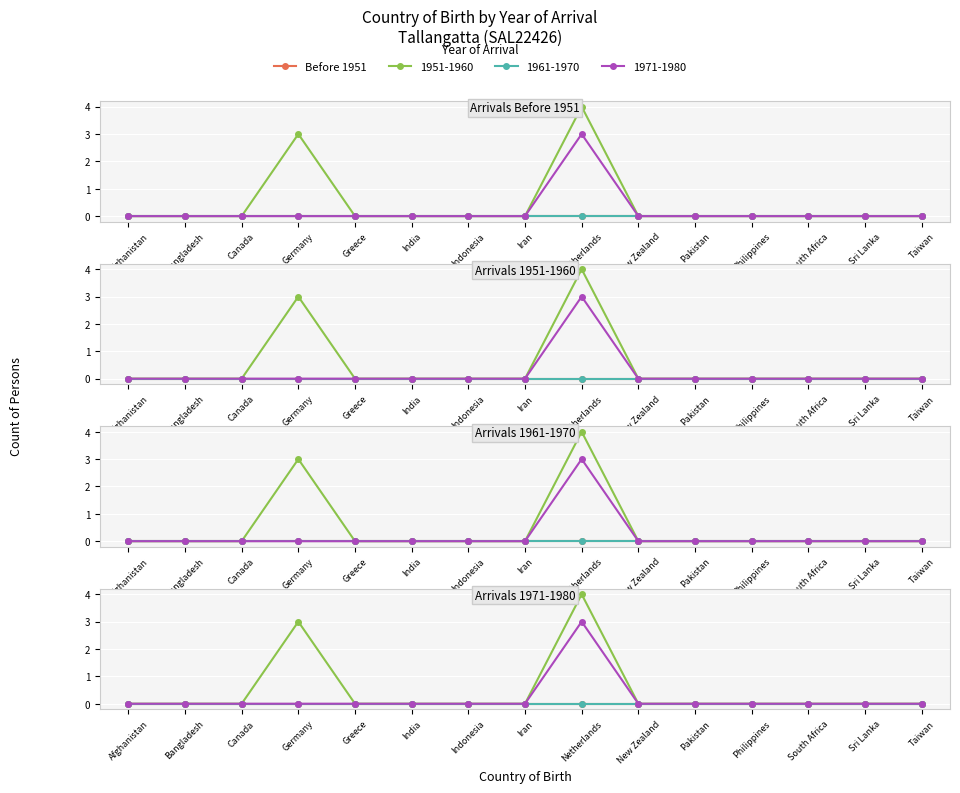

Which has a higher value, Taiwan or South Africa?

Taiwan